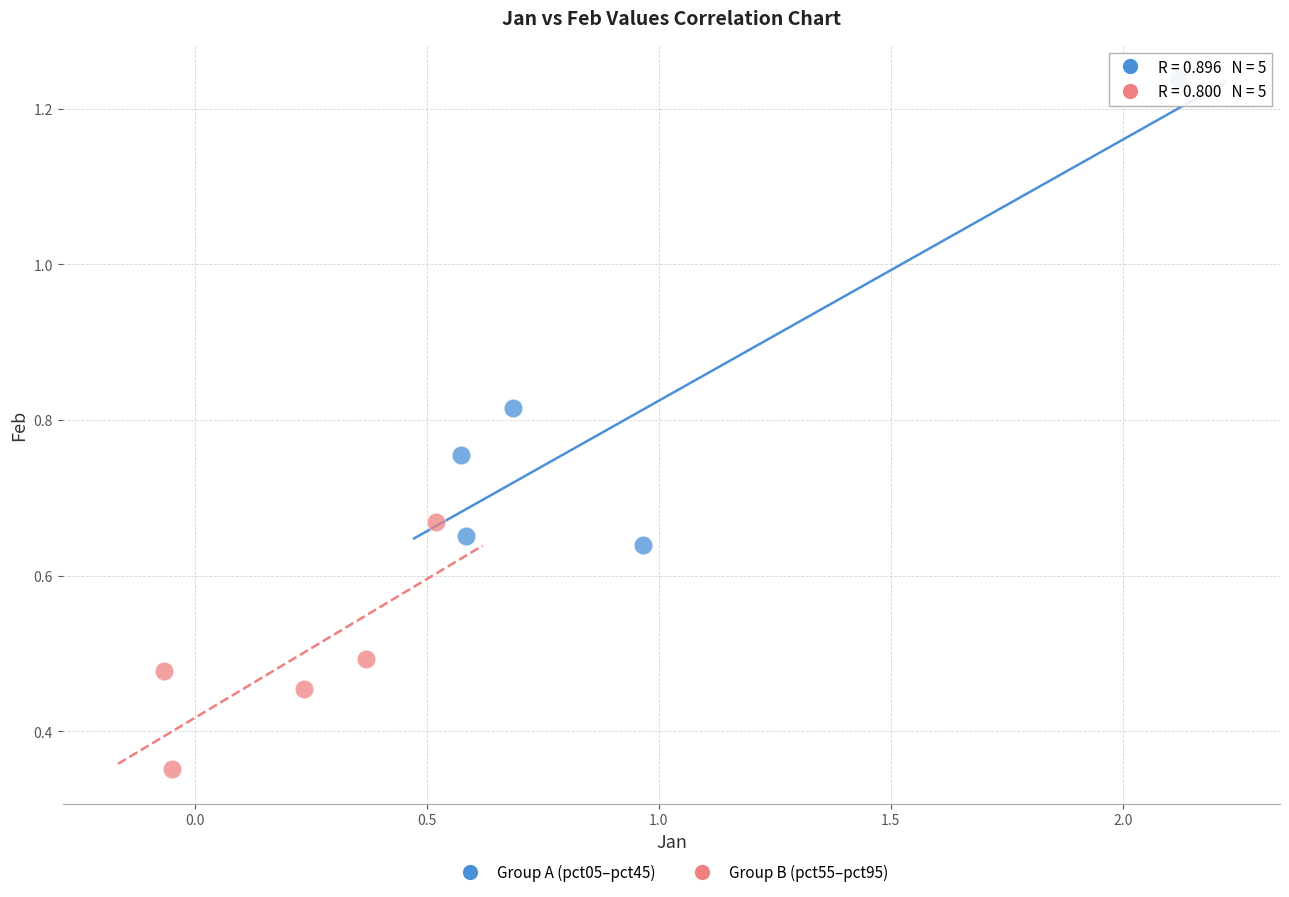

Which series reaches the minimum Y coordinate?

Group B (pct55–pct95)